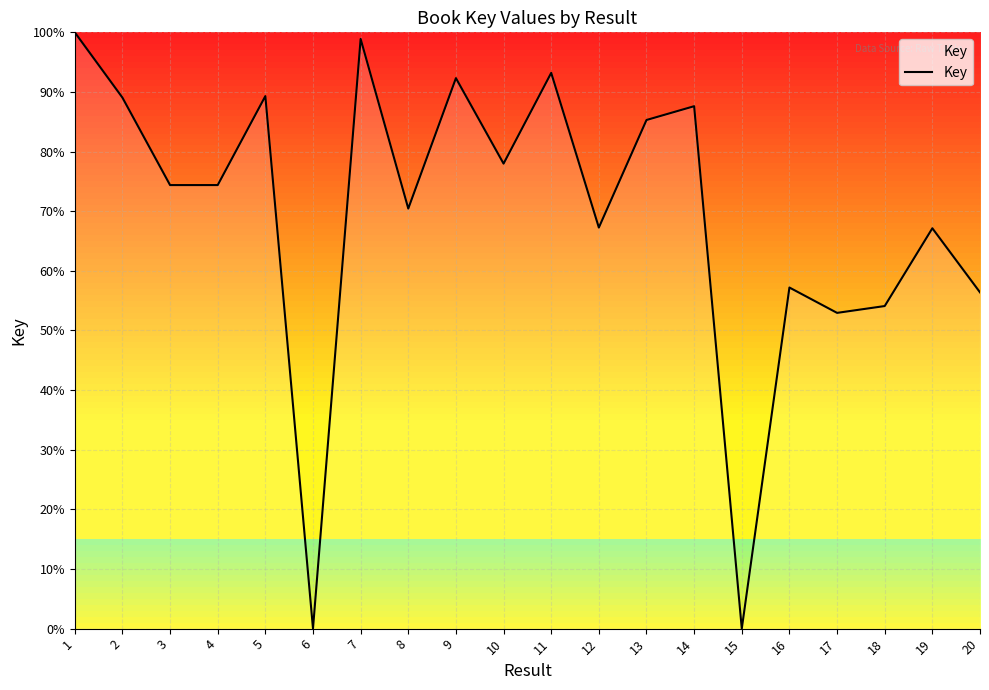

True or false: the data shows 98.9 at 7.

True